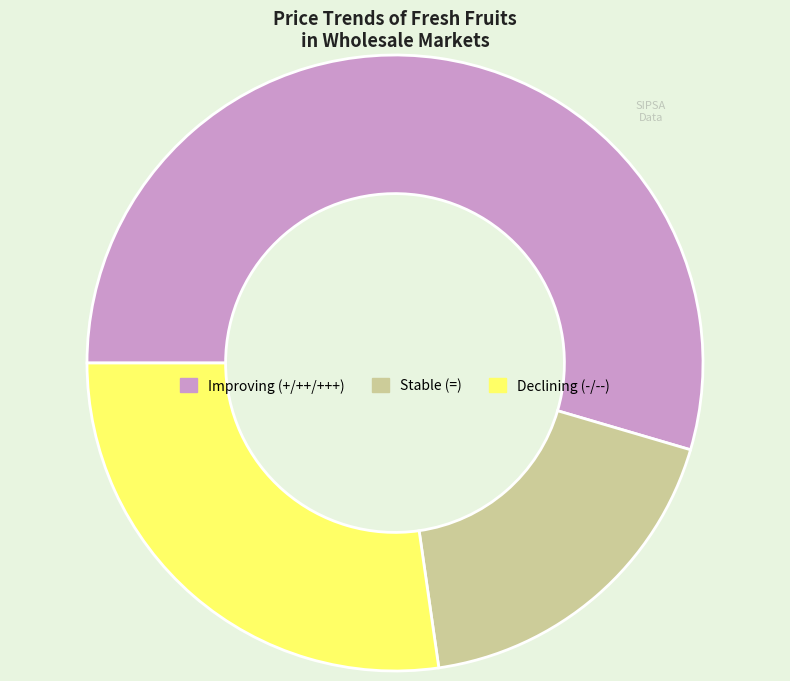

Which slice is the largest?

Improving (+/++/+++)